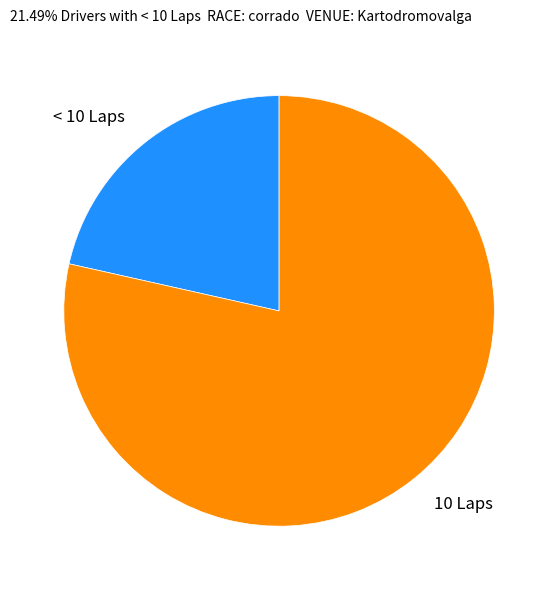

Between < 10 Laps and 10 Laps, which is larger?

10 Laps